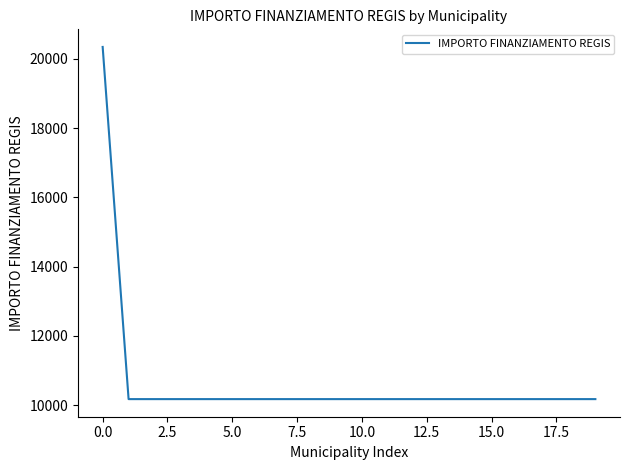

What is the maximum value shown in the chart?

20344